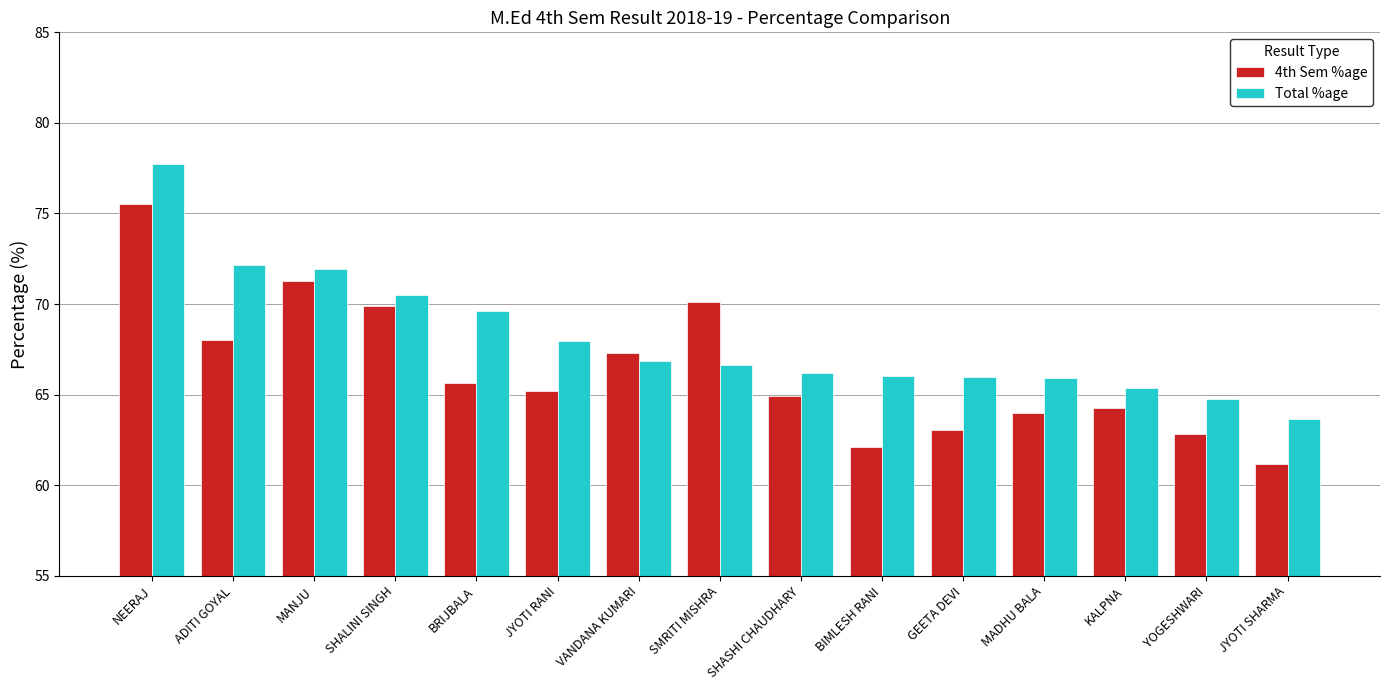

Which series has the largest range (max minus min)?

4th Sem %age